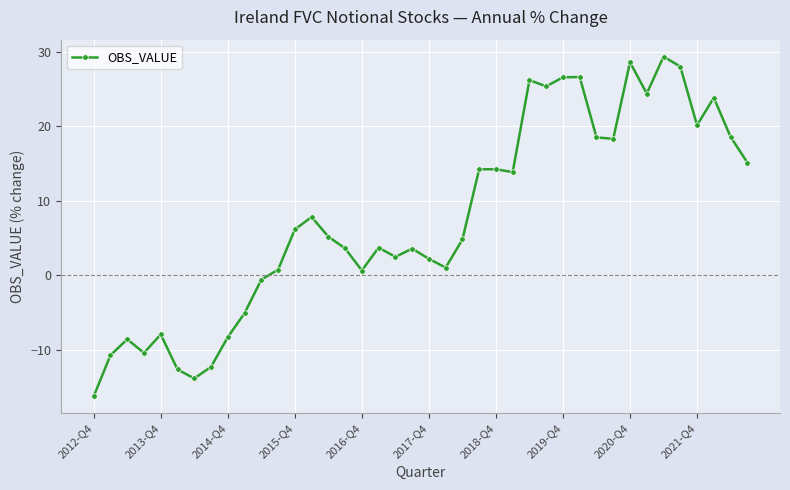

What is the value of the 8th point from the left?

-12.3